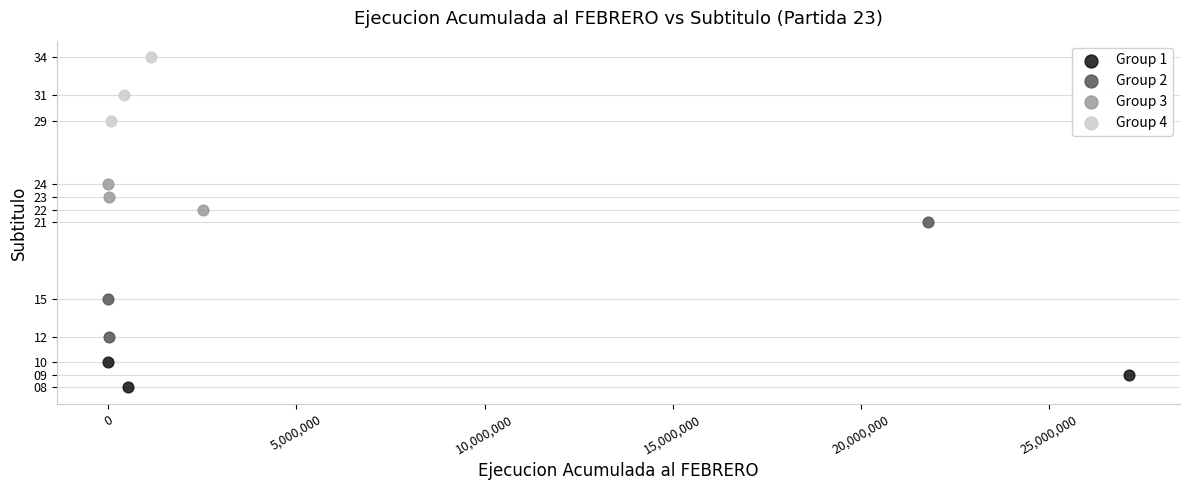

Which series contains the lowest Y value?

Group 1